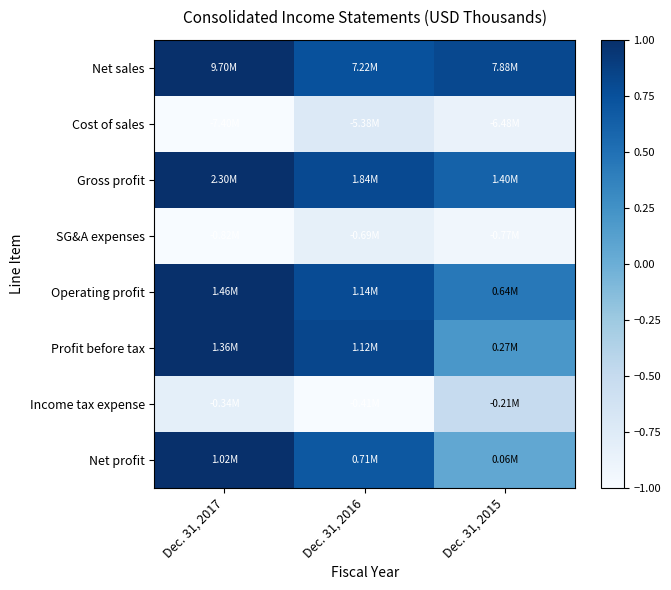

Which series has the largest total across all categories?

Net sales